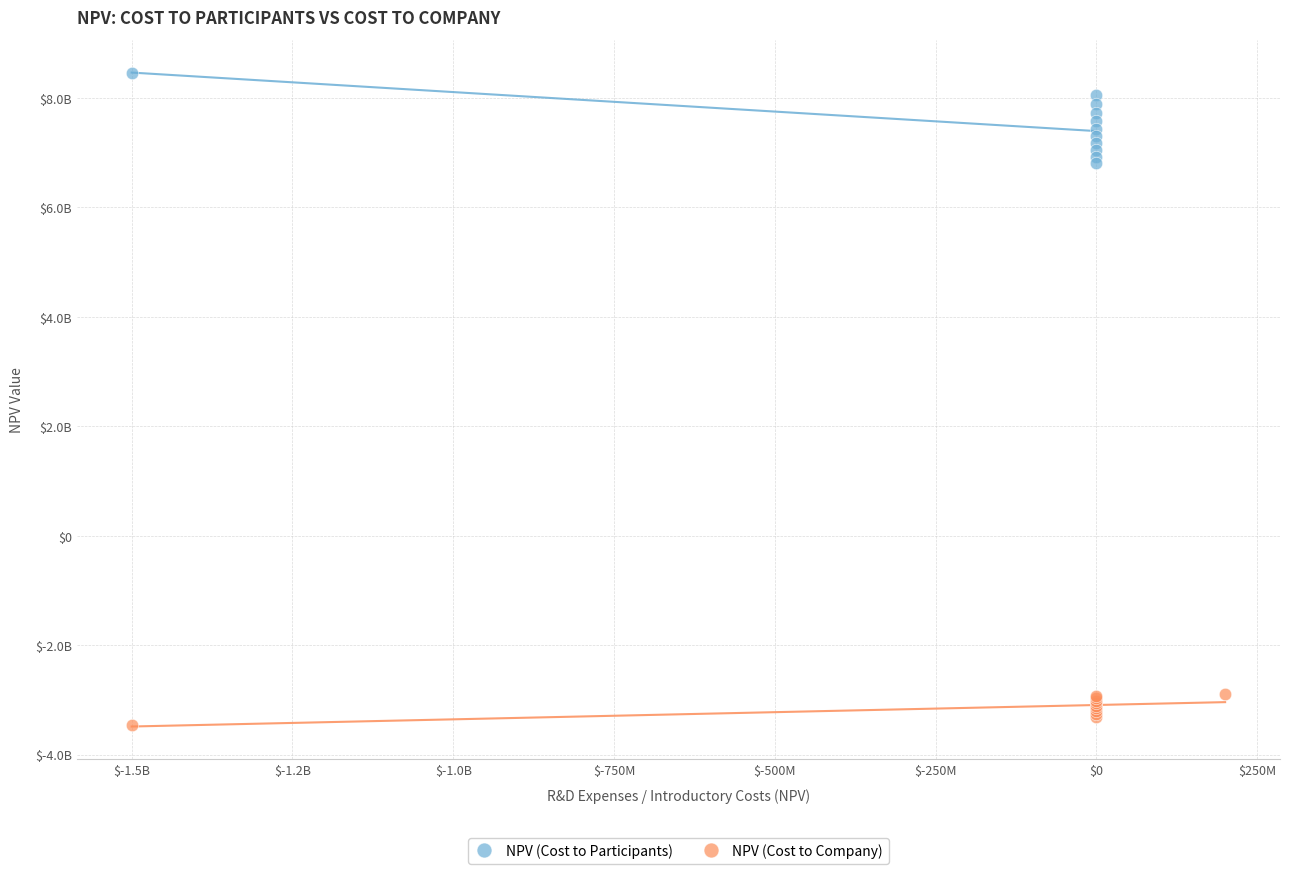

Which series reaches the minimum Y coordinate?

NPV (Cost to Company)